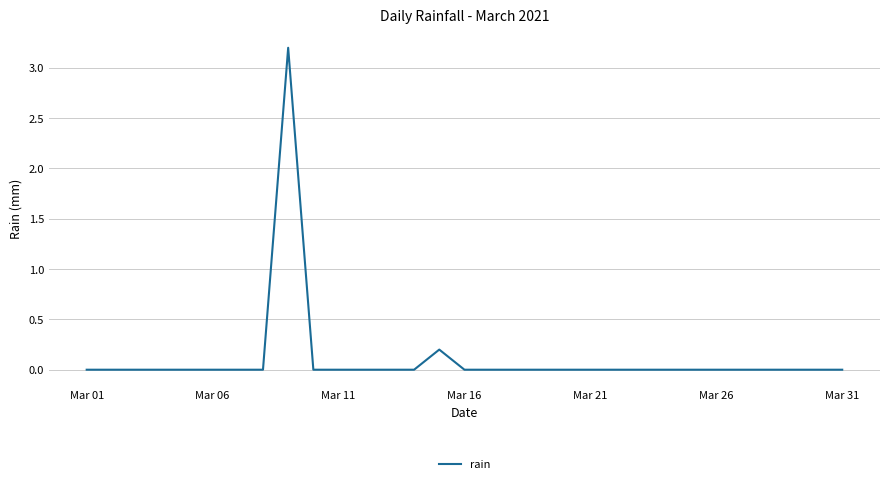

What is the greatest value displayed?

3.2